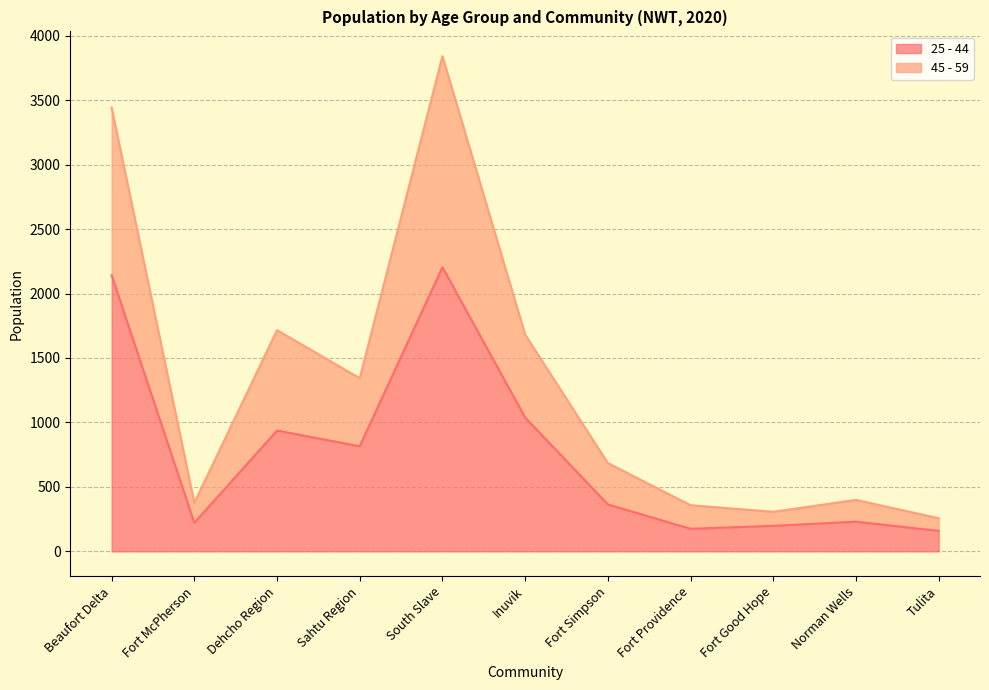

What is the total value across all series at Sahtu Region?

1343